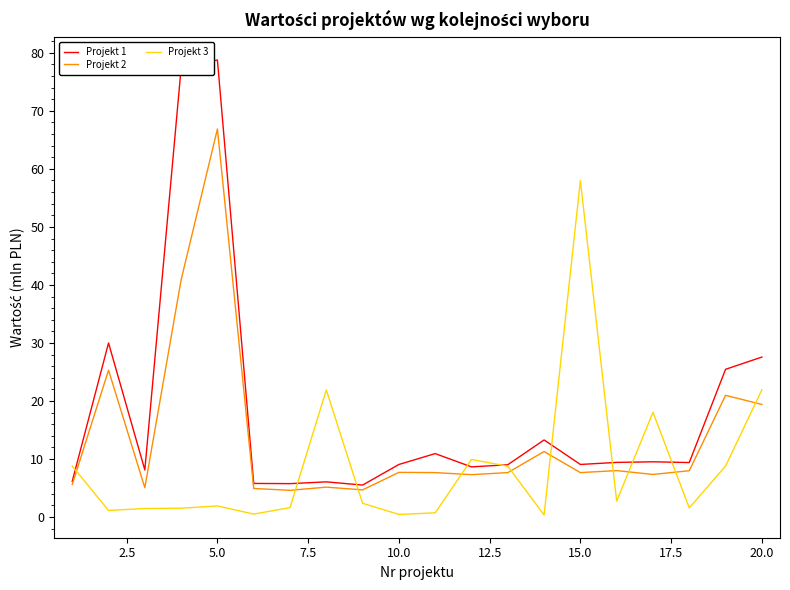

Which series has the largest total across all categories?

Projekt 1